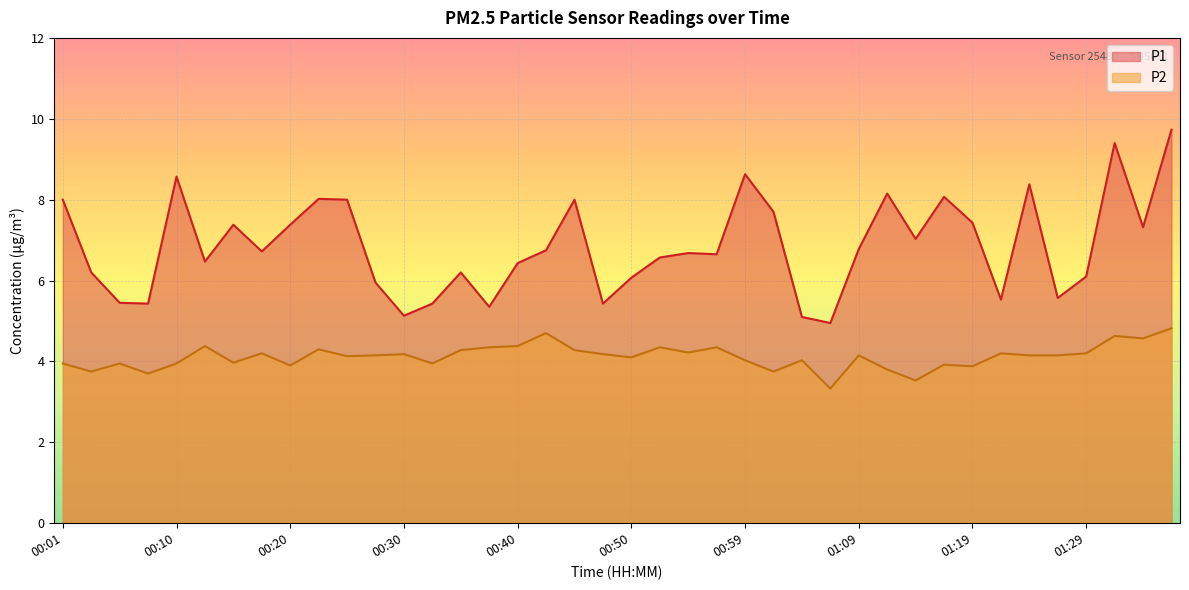

True or false: P2 has more than 2 interior local peaks.

True